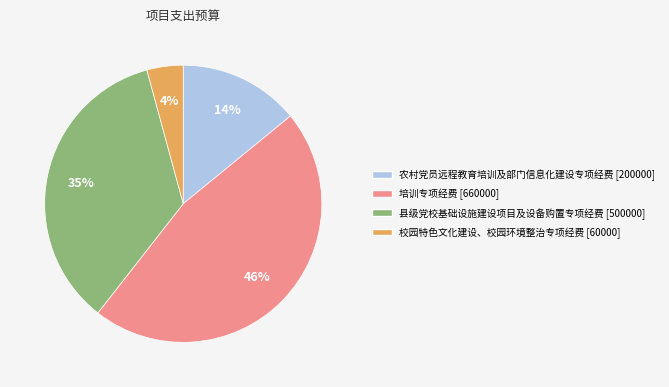

Count the number of slices in the pie.

4